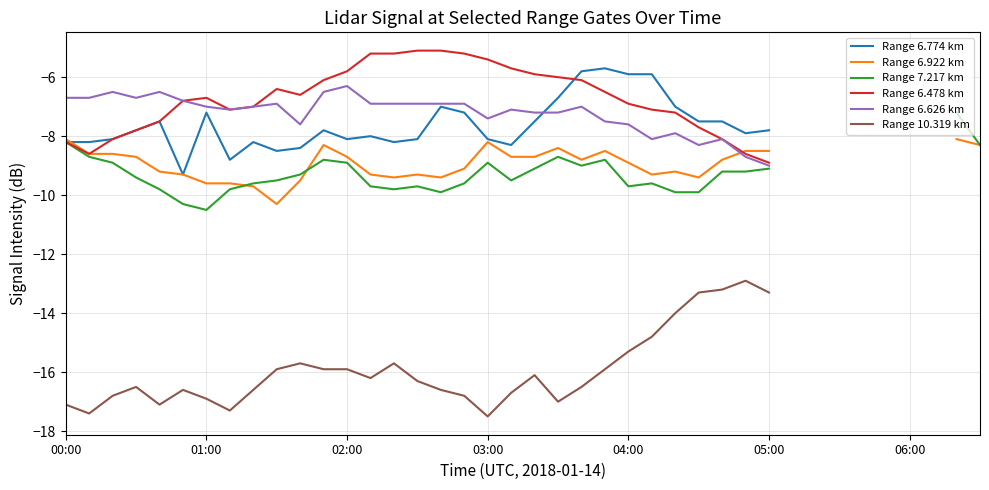

Rank the series at 15 from highest to lowest value.

Range 6.478 km, Range 6.626 km, Range 6.774 km, Range 6.922 km, Range 7.217 km, Range 10.319 km